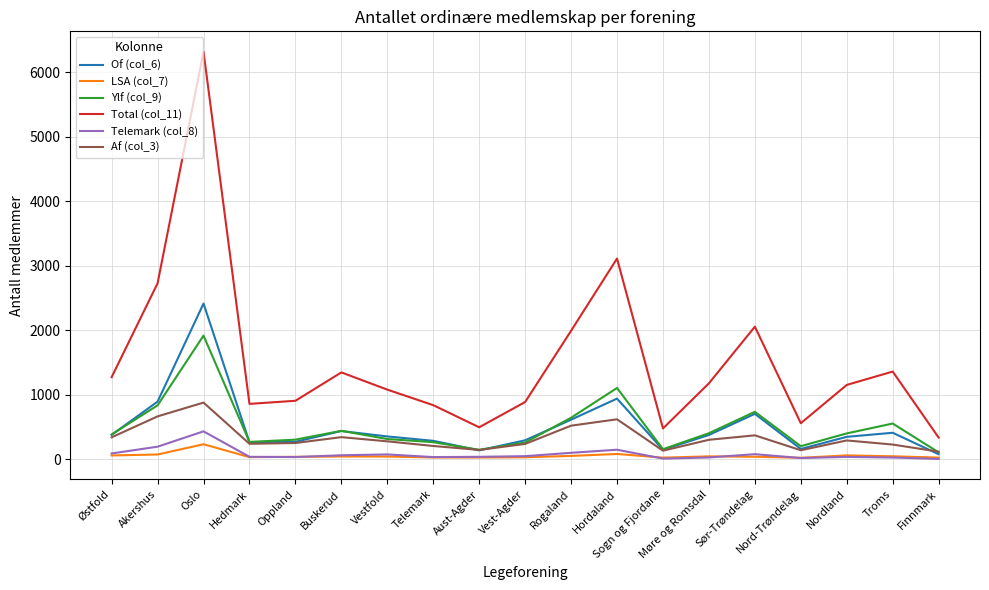

True or false: Ylf (col_9) and Total (col_11) intersect in this chart.

False